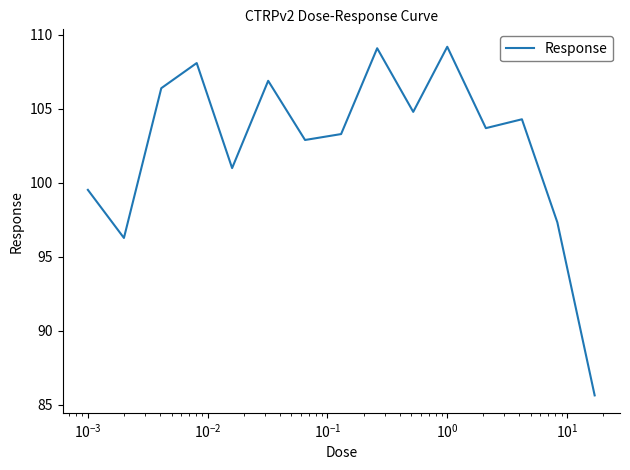

What is the greatest value displayed?

109.2